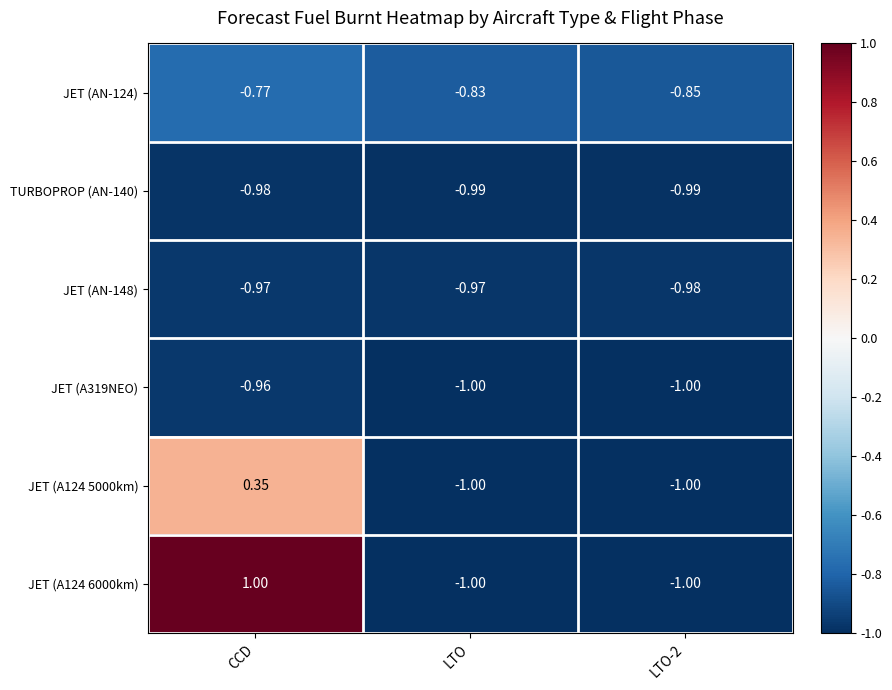

Which category has the highest value across all series?

CCD